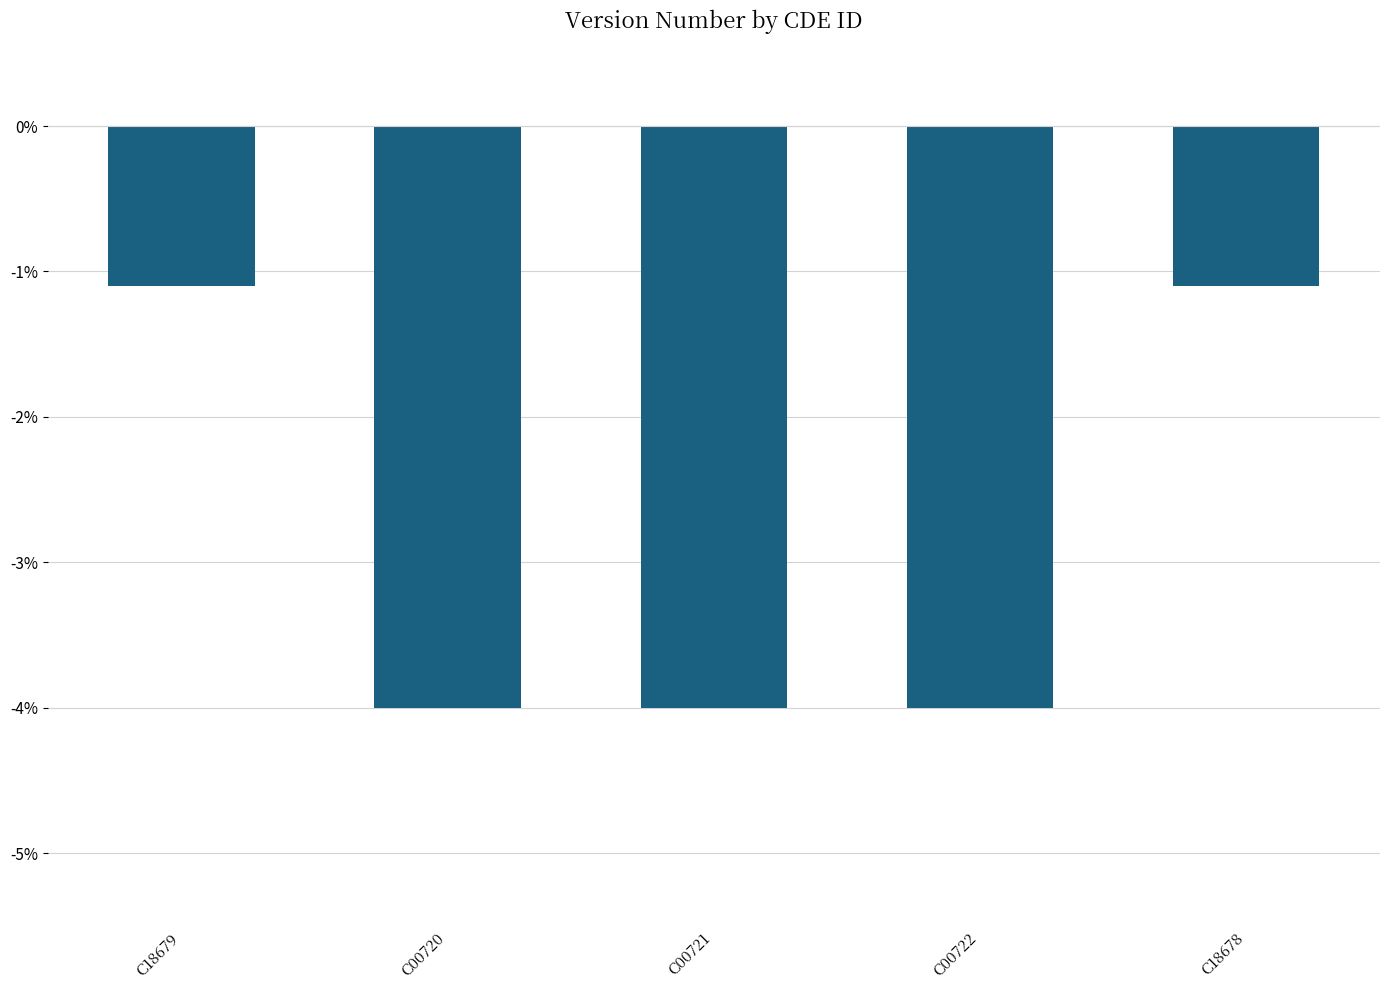

What is the maximum value shown in the chart?

-1.1